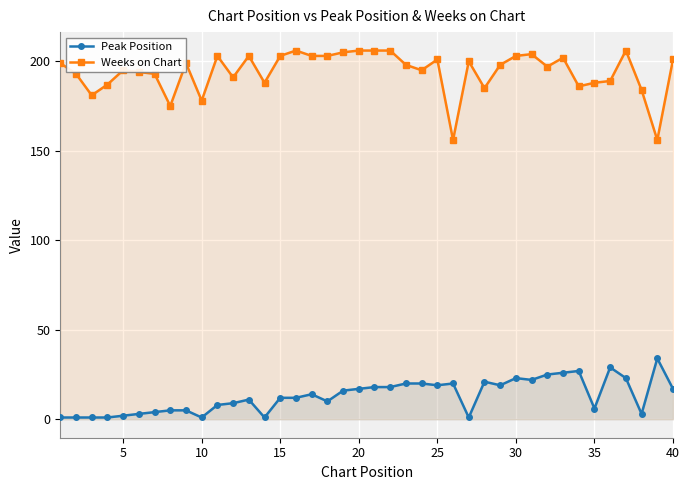

What is the average value of the Weeks on Chart series?

194